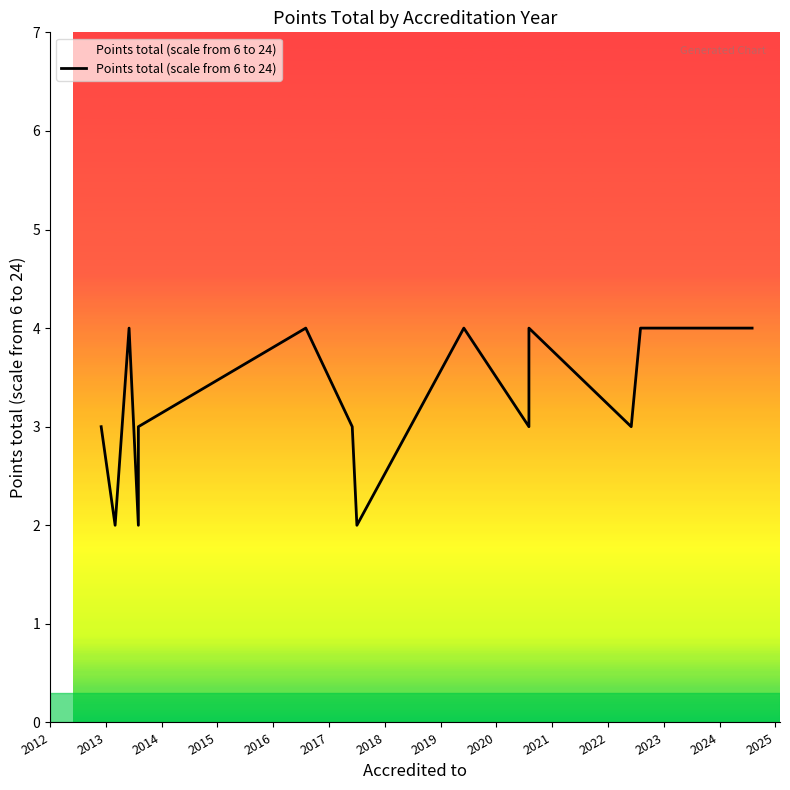

What is the label of the 15th point from the right?

2017